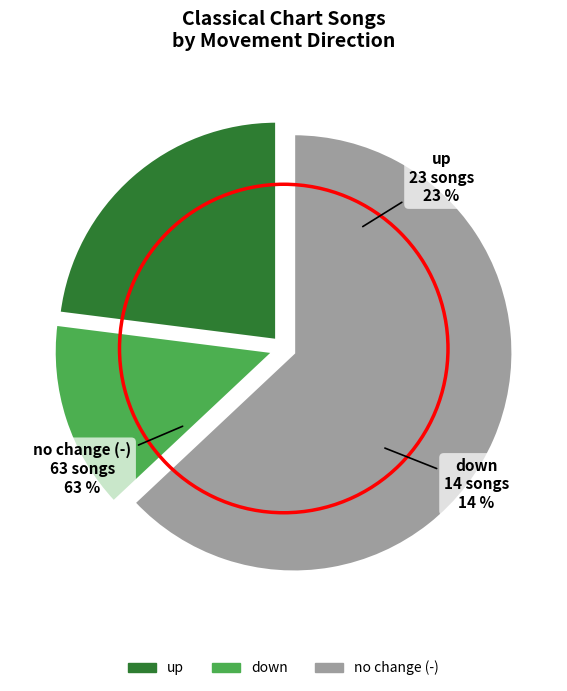

How many slices are in this pie chart?

3